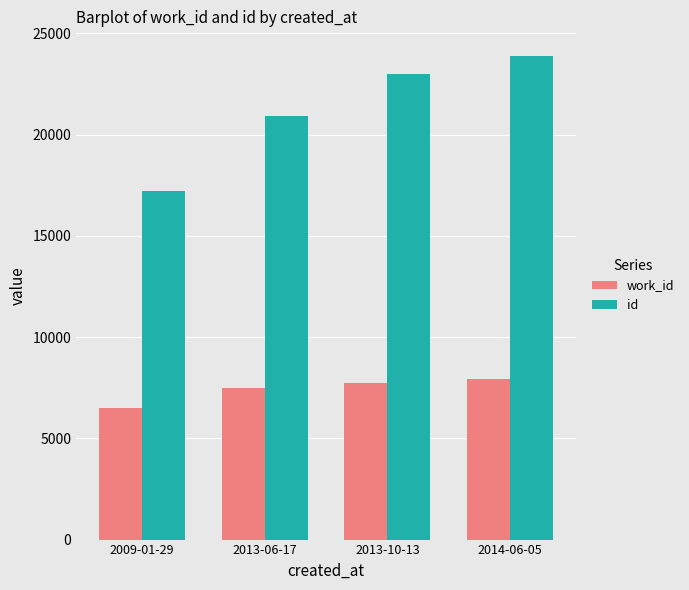

The value of id at 2009-01-29 is 29625. True or false?

False